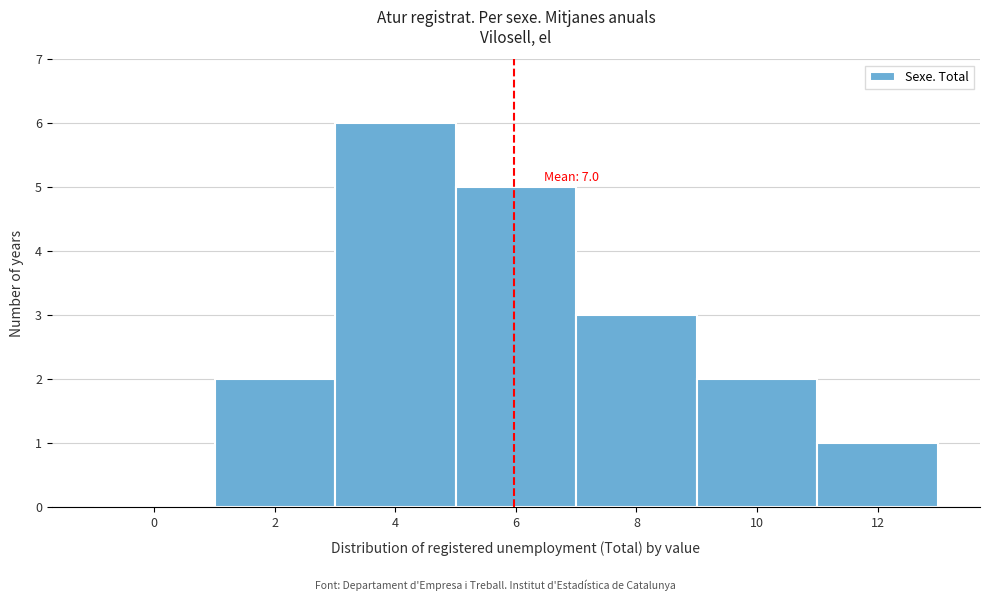

Reading left to right, extract all data points from this chart.

0=0	2=2	4=6	6=5	8=3	10=2	12=1